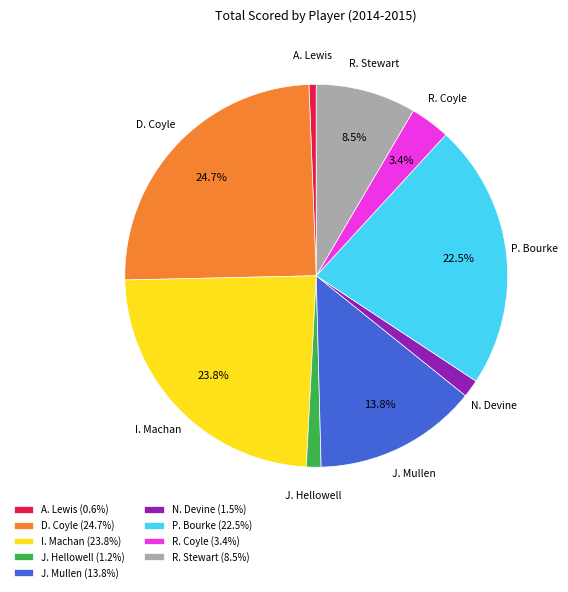

True or false: A. Lewis accounts for 11% of the total.

False